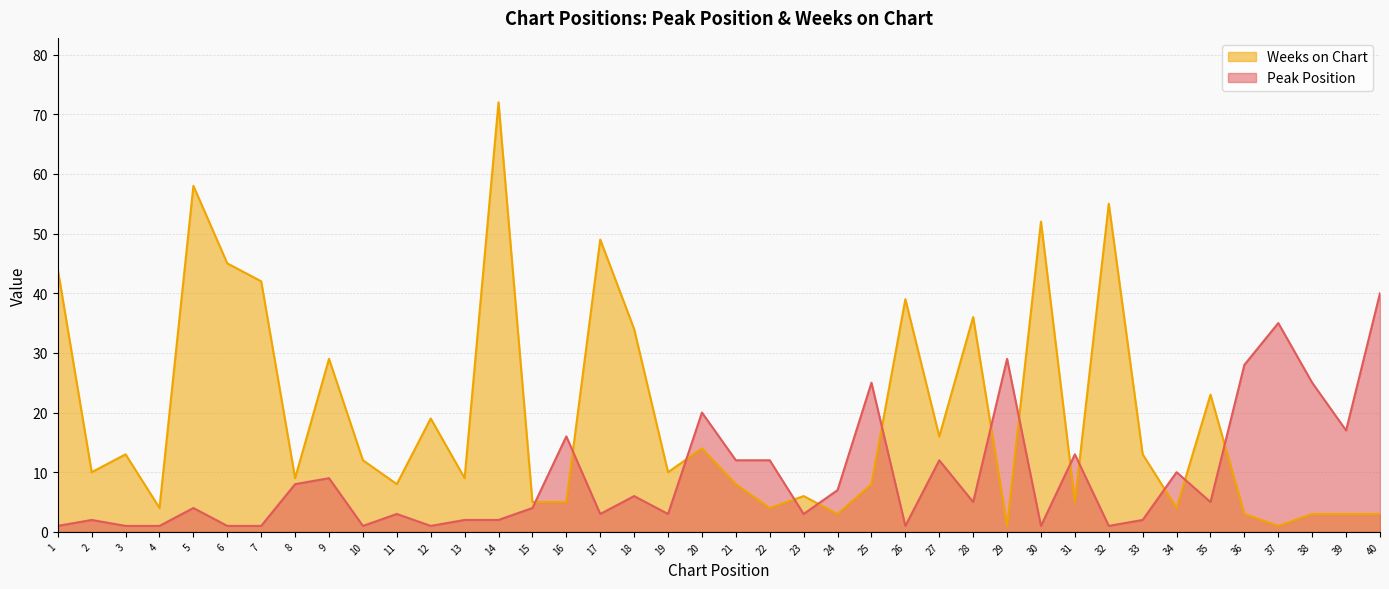

The value of Weeks on Chart at 10 is 12. True or false?

True